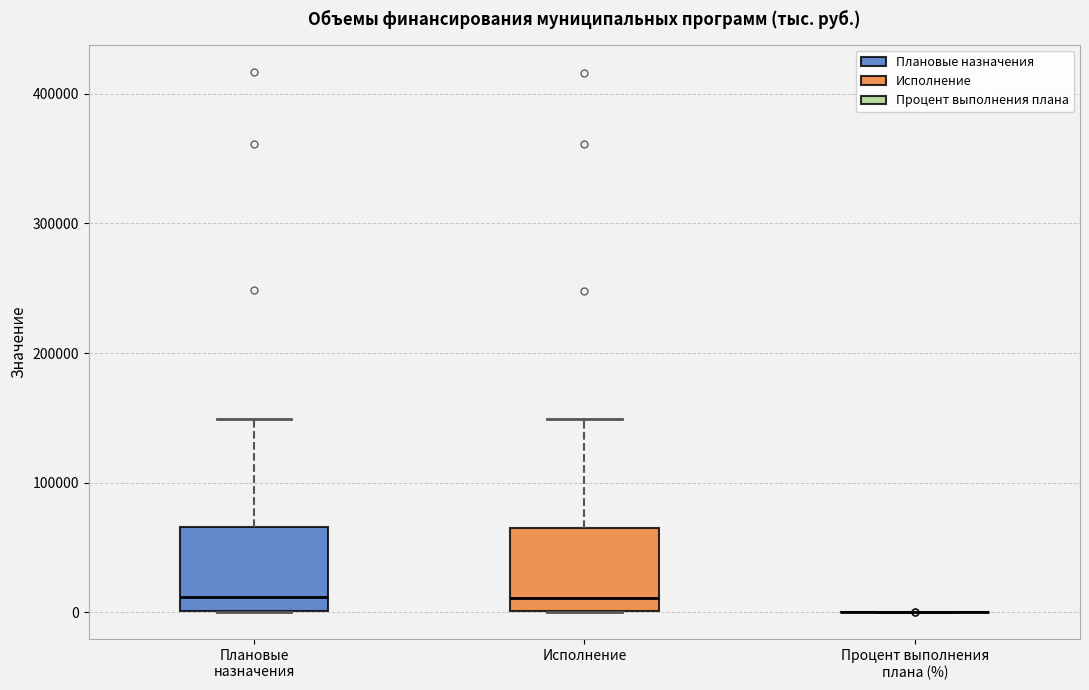

Reading left to right, transcribe this box plot: for each box, give where its median line is, the range the box spans, and where its two whiskers end, as read against the y-axis. The values are not printed on the chart, so give them approximately, as read against the axis.

Плановые назначения: median 10000, box 0 to 70000, whiskers 0 to 150000
Исполнение: median 10000, box 0 to 60000, whiskers 0 to 150000
Процент выполнения плана (%): box collapsed to a line at 0, whiskers 0 to 0